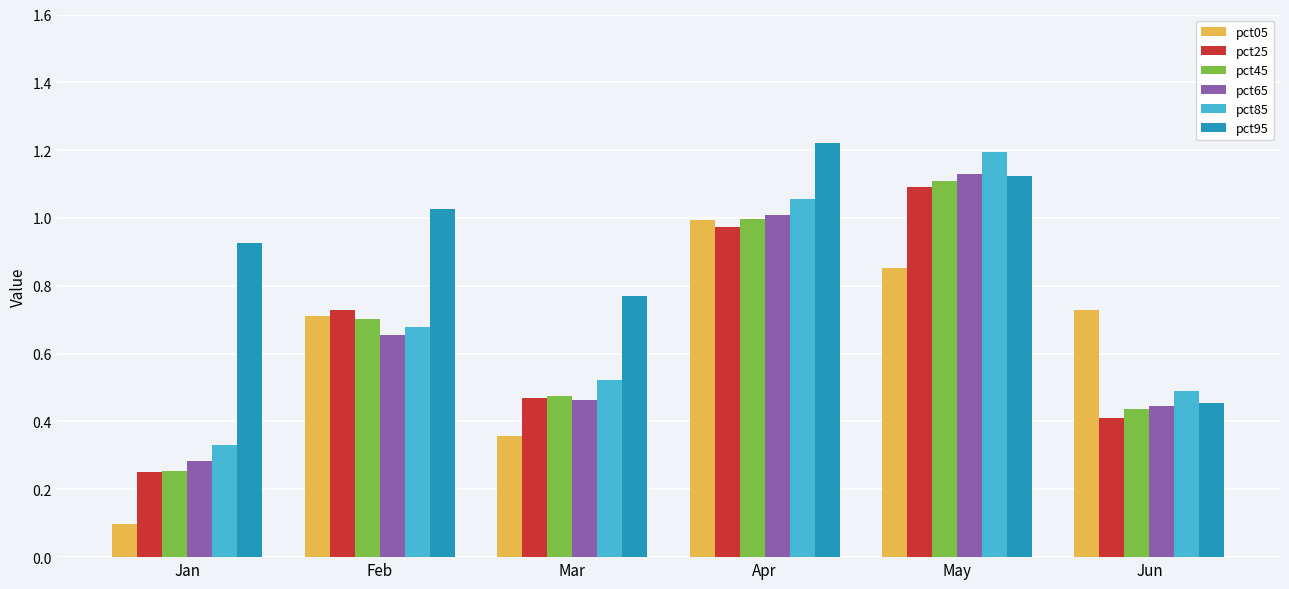

Which series changed the most between Mar and Apr?

pct05